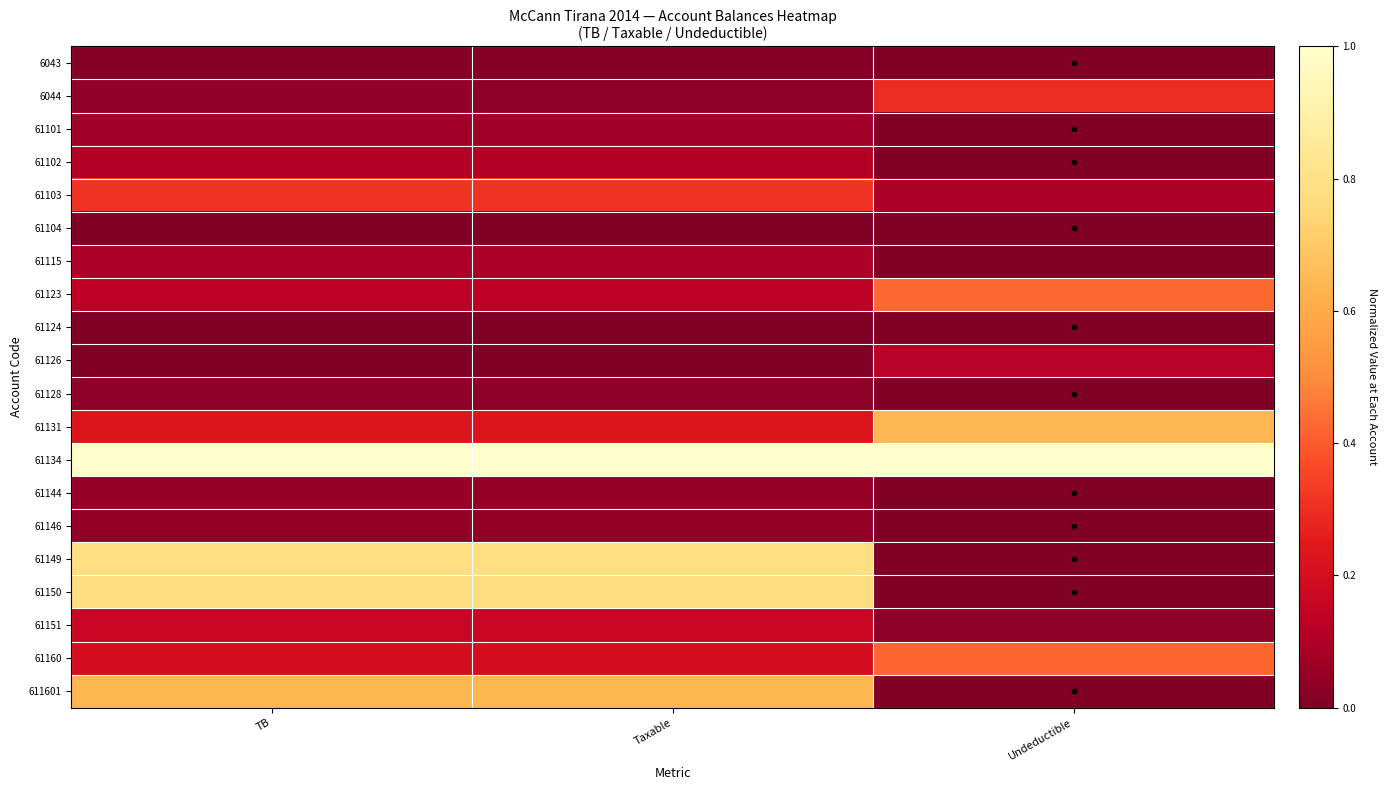

Reading left to right, transcribe all the data shown in this chart.

6043: TB=0.0	Taxable=0.0	Undeductible=0.0
6044: TB=0.0	Taxable=0.0	Undeductible=0.3
61101: TB=0.1	Taxable=0.1	Undeductible=0.0
61102: TB=0.1	Taxable=0.1	Undeductible=0.0
61103: TB=0.3	Taxable=0.3	Undeductible=0.1
61104: TB=0.0	Taxable=0.0	Undeductible=0.0
61115: TB=0.1	Taxable=0.1	Undeductible=0.0
61123: TB=0.1	Taxable=0.1	Undeductible=0.4
61124: TB=0.0	Taxable=0.0	Undeductible=0.0
61126: TB=0.0	Taxable=0.0	Undeductible=0.1
61128: TB=0.0	Taxable=0.0	Undeductible=0.0
61131: TB=0.2	Taxable=0.2	Undeductible=0.6
61134: TB=1.0	Taxable=1.0	Undeductible=1.0
61144: TB=0.0	Taxable=0.0	Undeductible=0.0
61146: TB=0.0	Taxable=0.0	Undeductible=0.0
61149: TB=0.8	Taxable=0.8	Undeductible=0.0
61150: TB=0.8	Taxable=0.8	Undeductible=0.0
61151: TB=0.2	Taxable=0.2	Undeductible=0.0
61160: TB=0.2	Taxable=0.2	Undeductible=0.4
611601: TB=0.6	Taxable=0.6	Undeductible=0.0